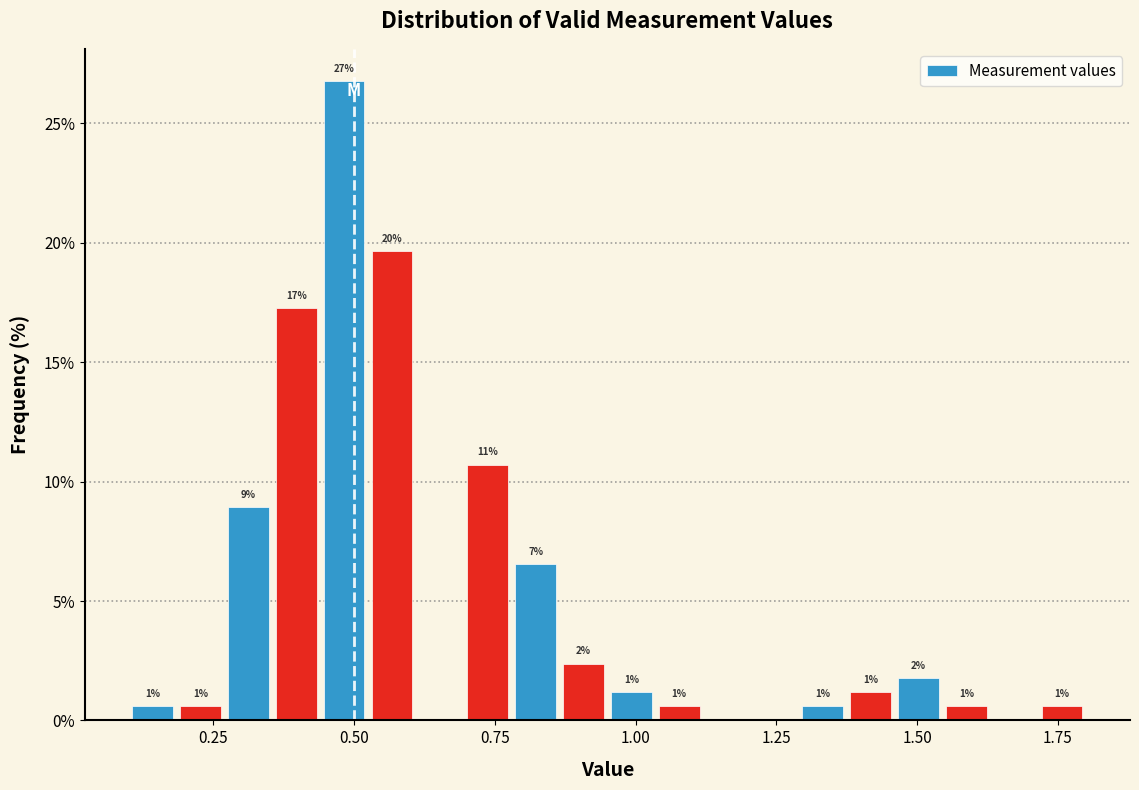

Around what value on the x-axis is the tallest bar? Give the approximate position of its centre, as read against the axis.

0.50